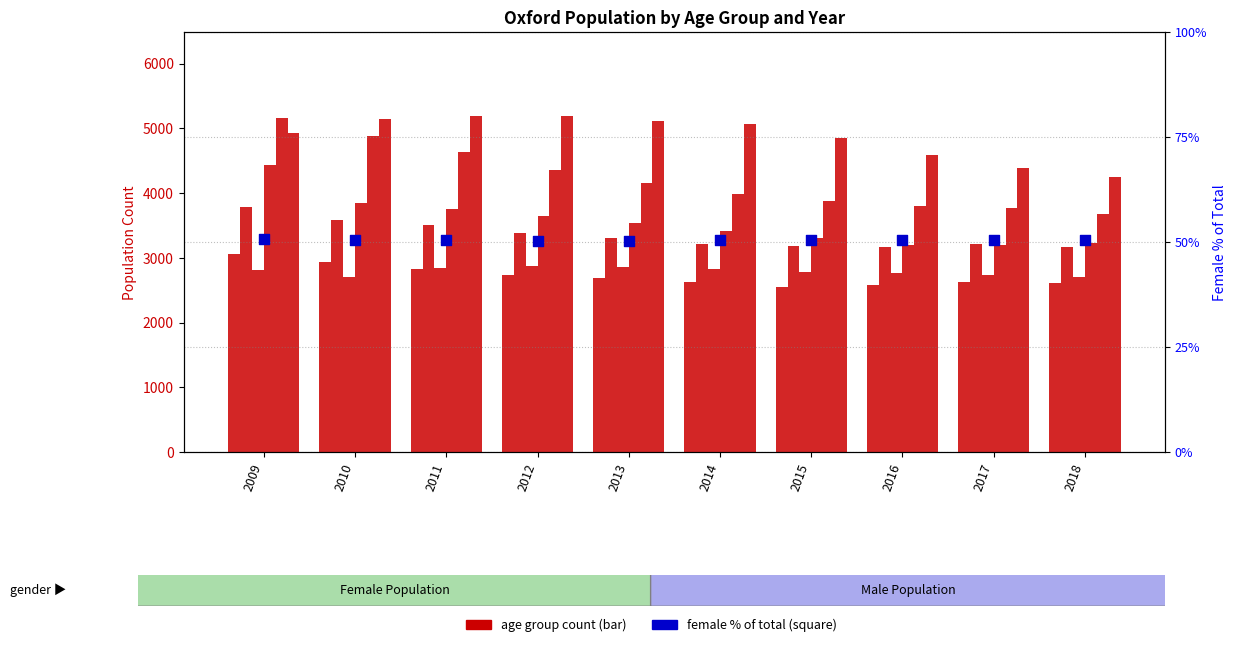

Between 2018 and 2010, which is larger?

2010